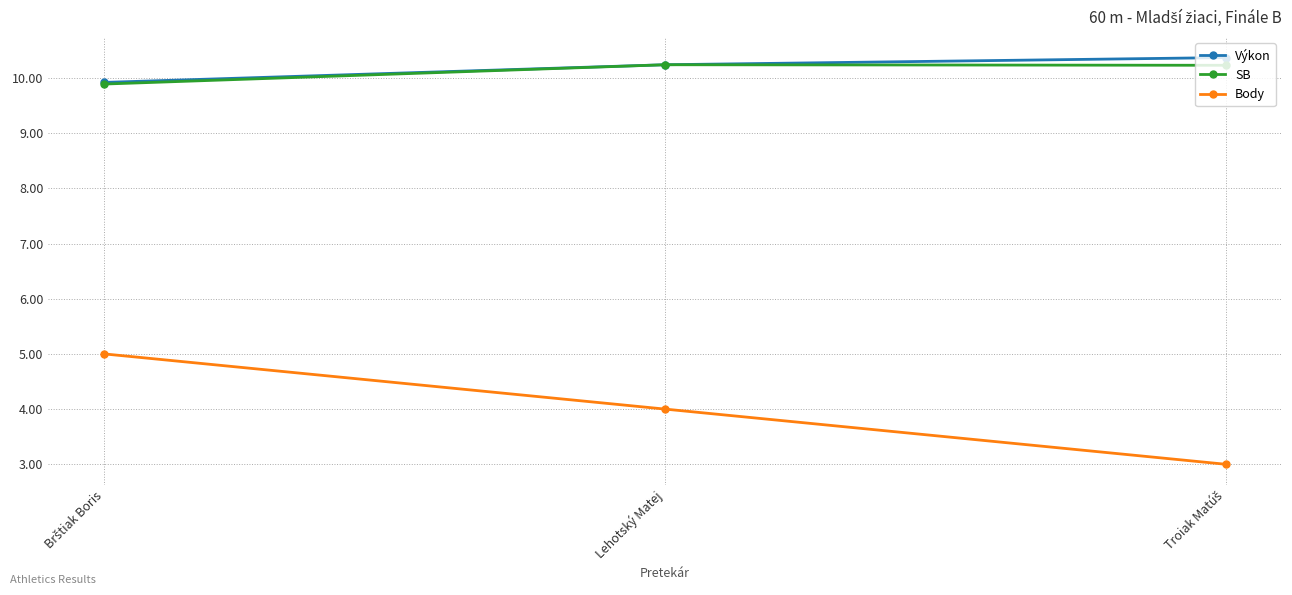

What is the value of the SB point at the 2nd from the left?

10.2